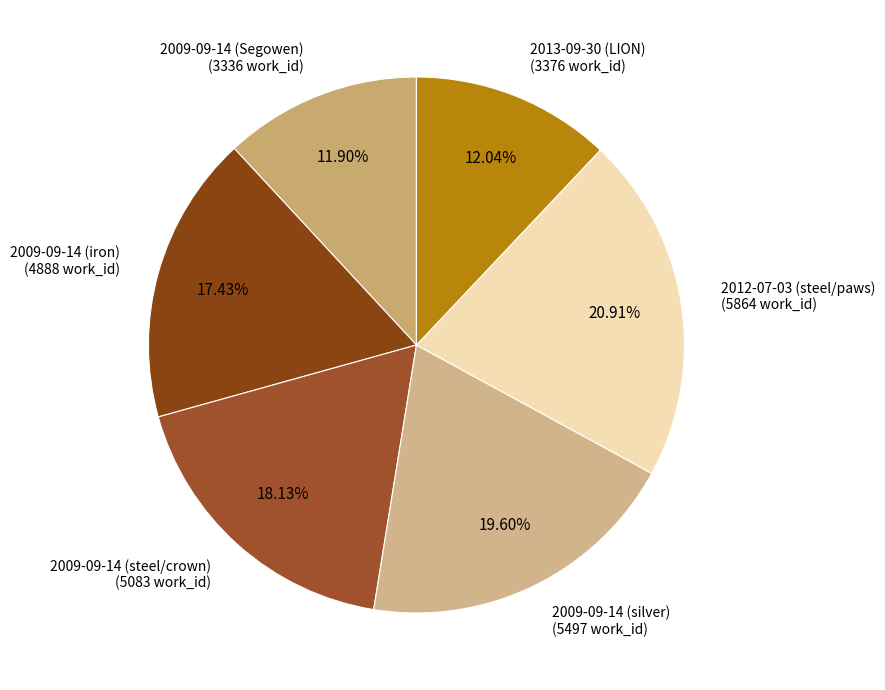

The 2012-07-03 (steel/paws) slice represents 21% of the pie. True or false?

True